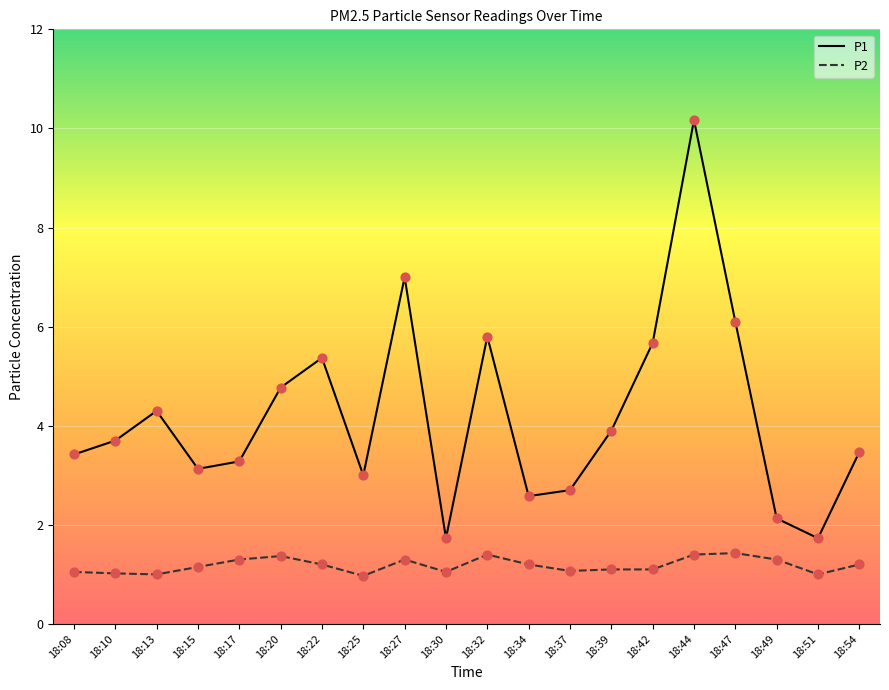

Which series has the largest range (max minus min)?

P1